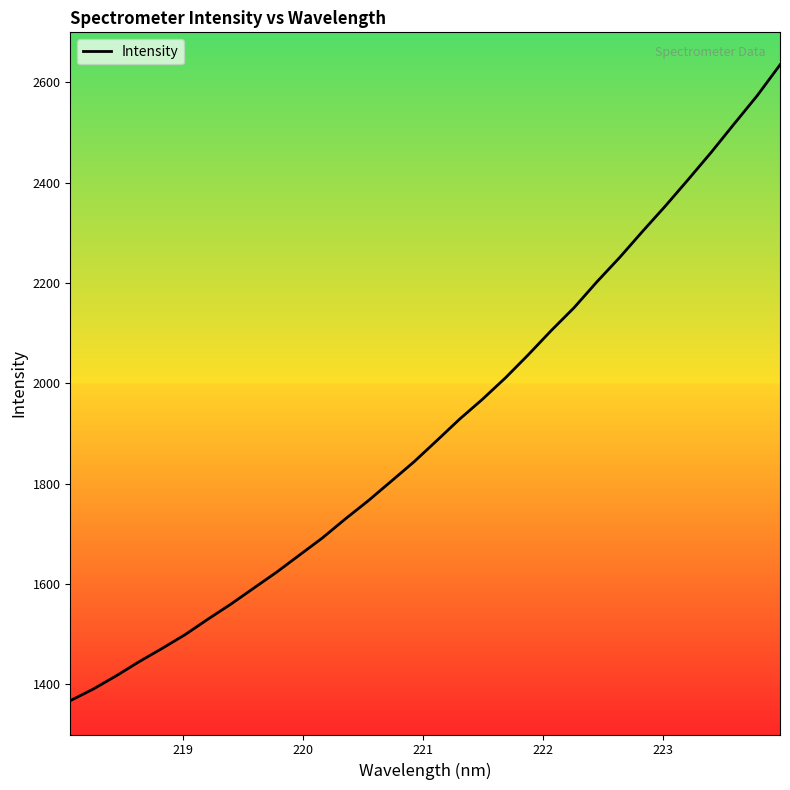

What is the smallest value displayed?

1367.4